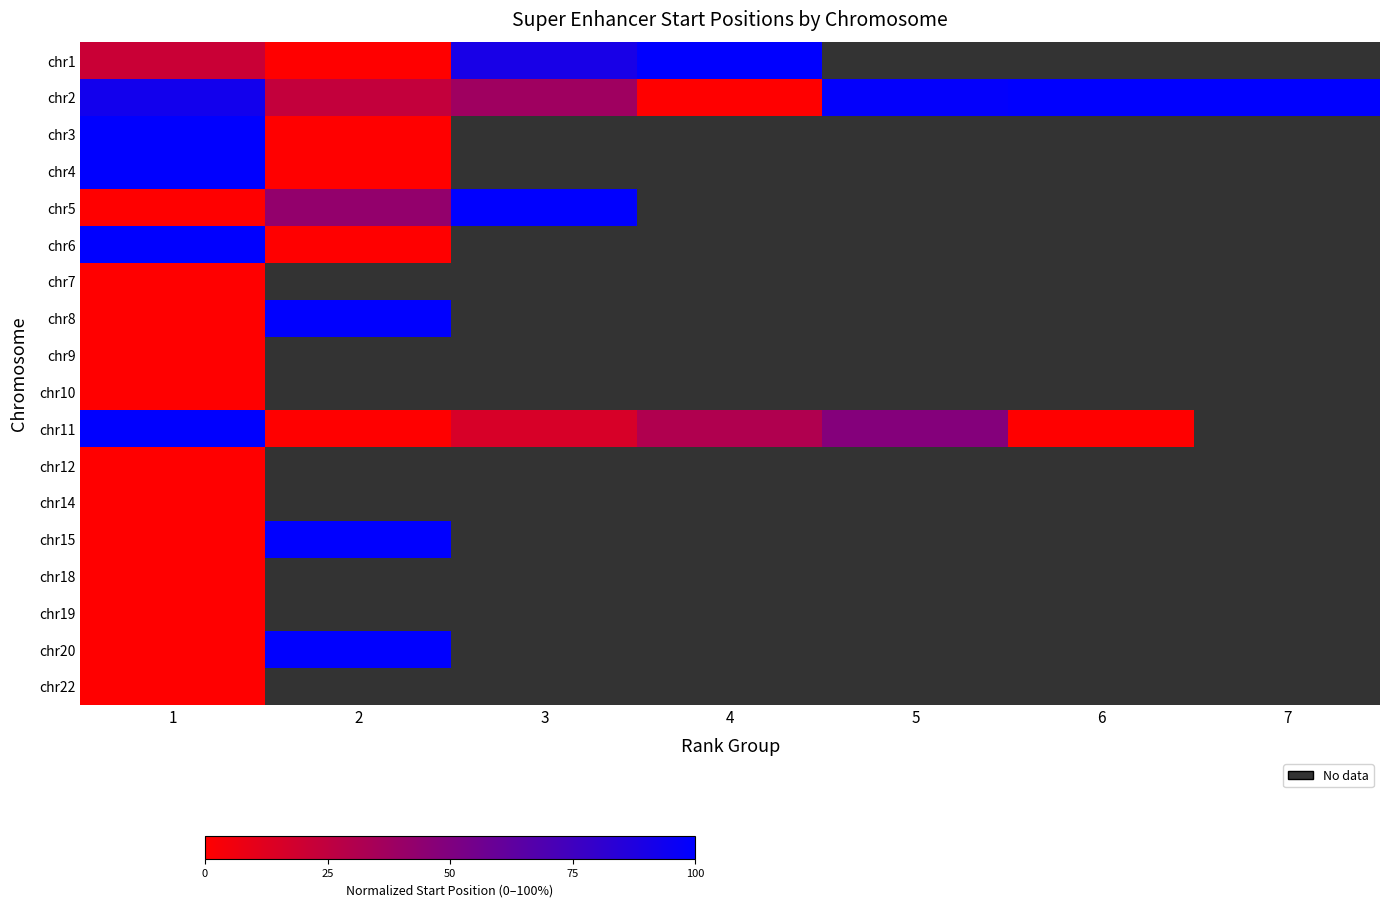

What is the maximum value shown in the chart?

100.0